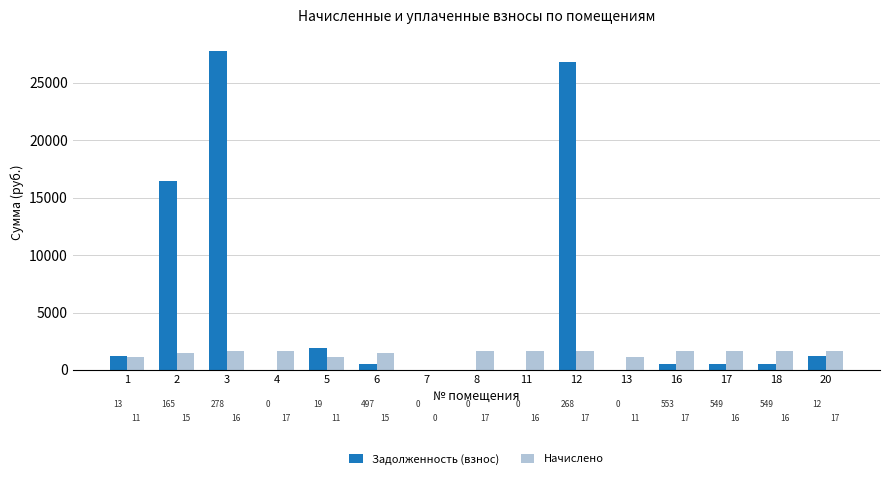

Which series has the largest range (max minus min)?

Задолженность (взнос)